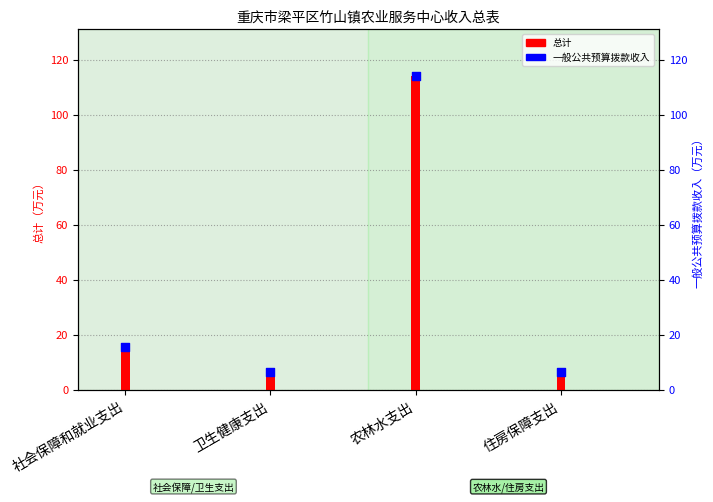

What are all the series names shown in the legend?

总计, 一般公共预算拨款收入